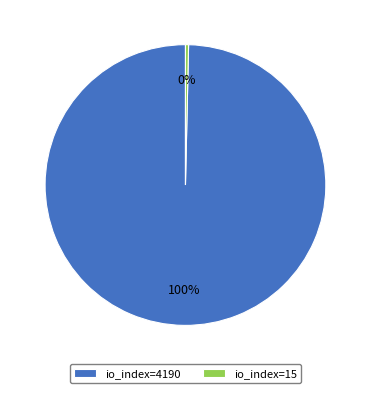

To the nearest percent, what is the average slice percentage?

50%